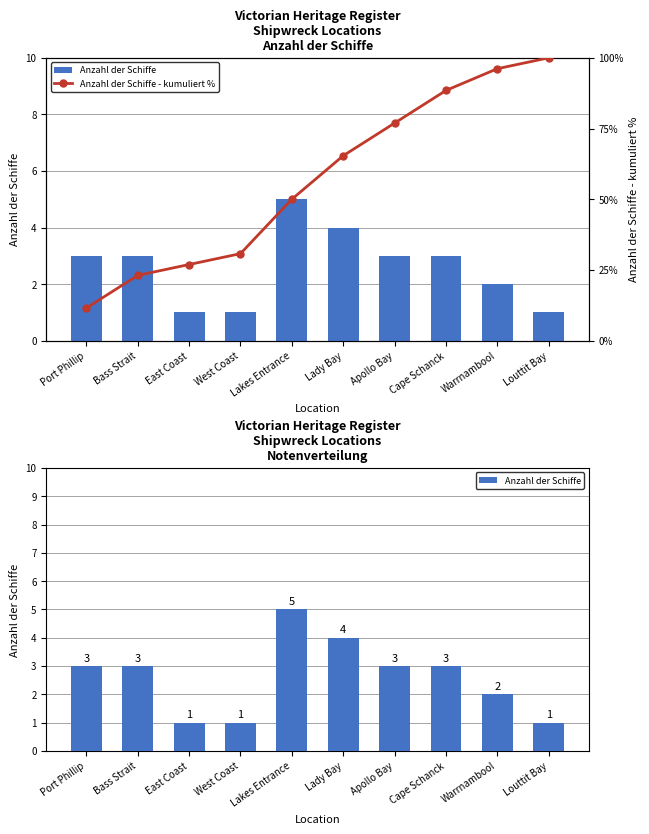

Which label corresponds to the largest value in the chart?

Louttit Bay